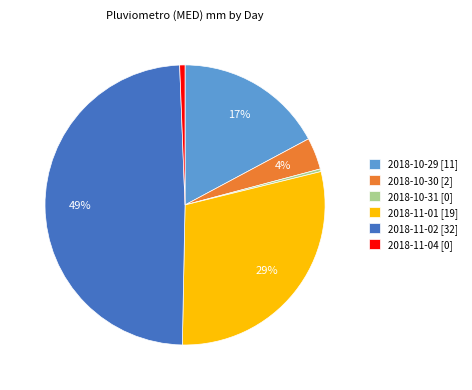

How many segments does this pie chart have?

6